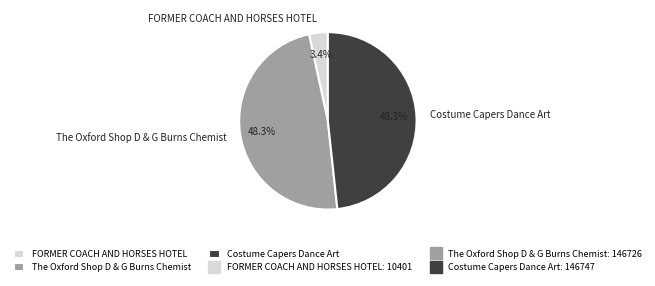

Count the number of slices in the pie.

3